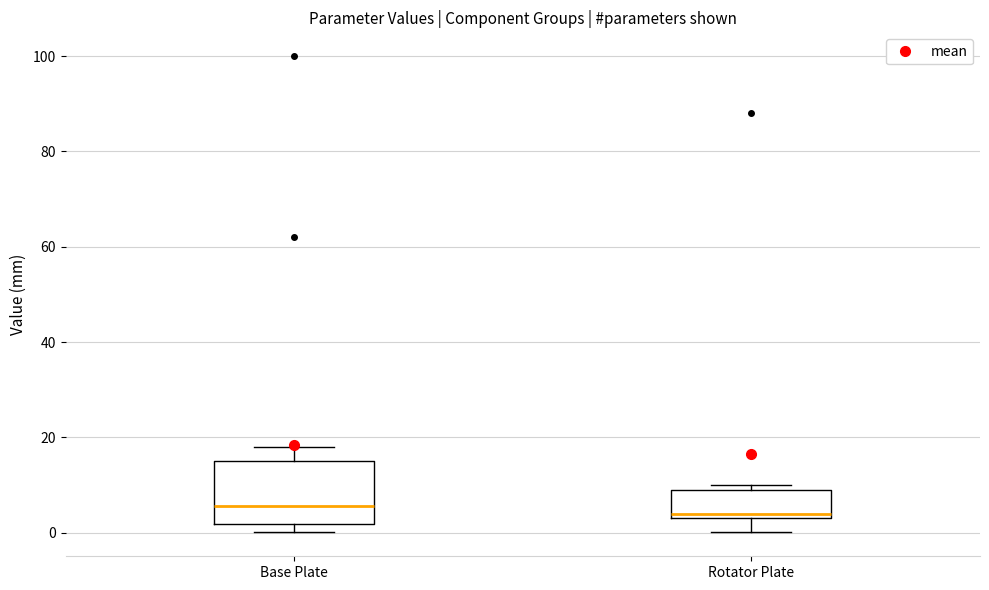

Where does the median line of the box for Base Plate sit on the y-axis? The values are not printed on the chart, so give them approximately, as read against the axis.

6